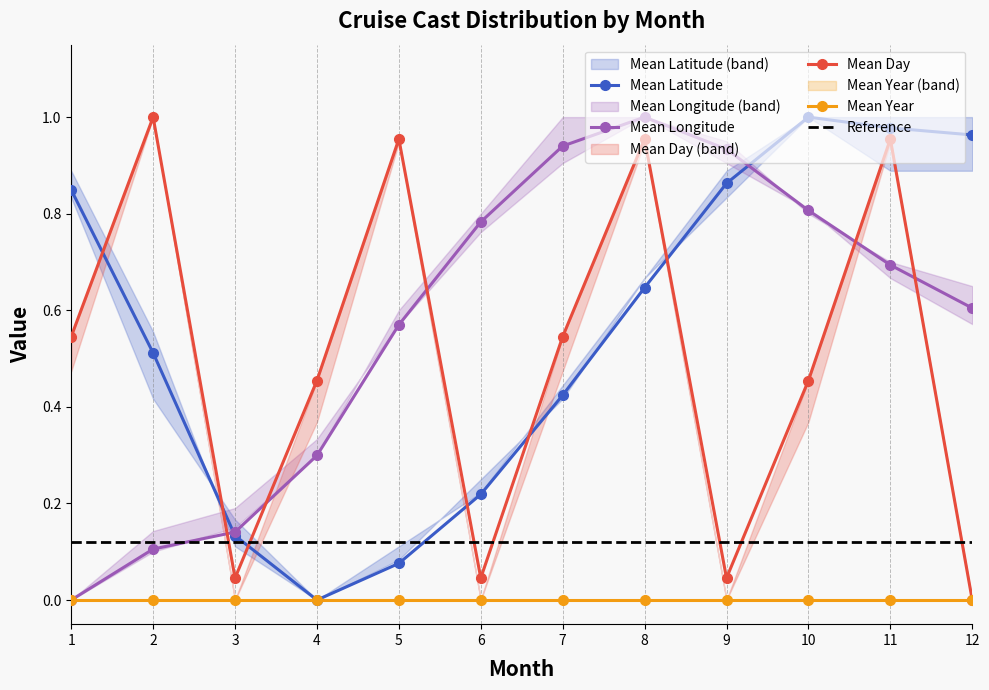

What is the value of the Mean Longitude point at the 8th from the left?

1.0